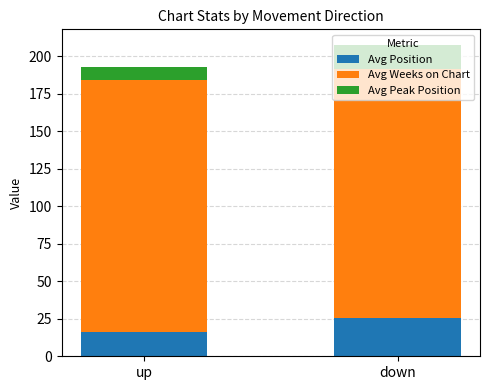

What is the highest value of the Avg Position series?

25.6